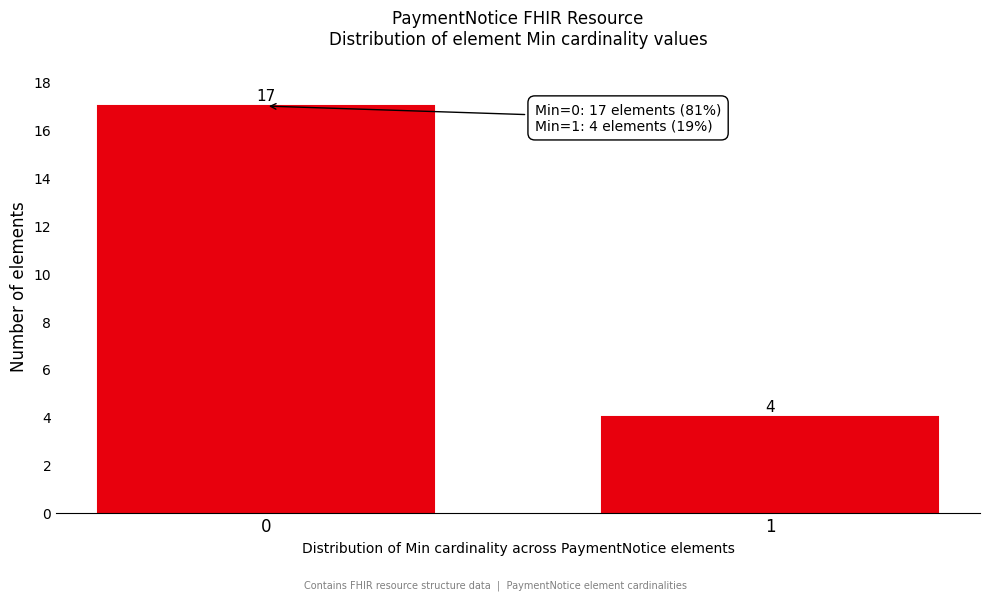

Reading left to right, list all the values displayed in this chart.

0=17	1=4